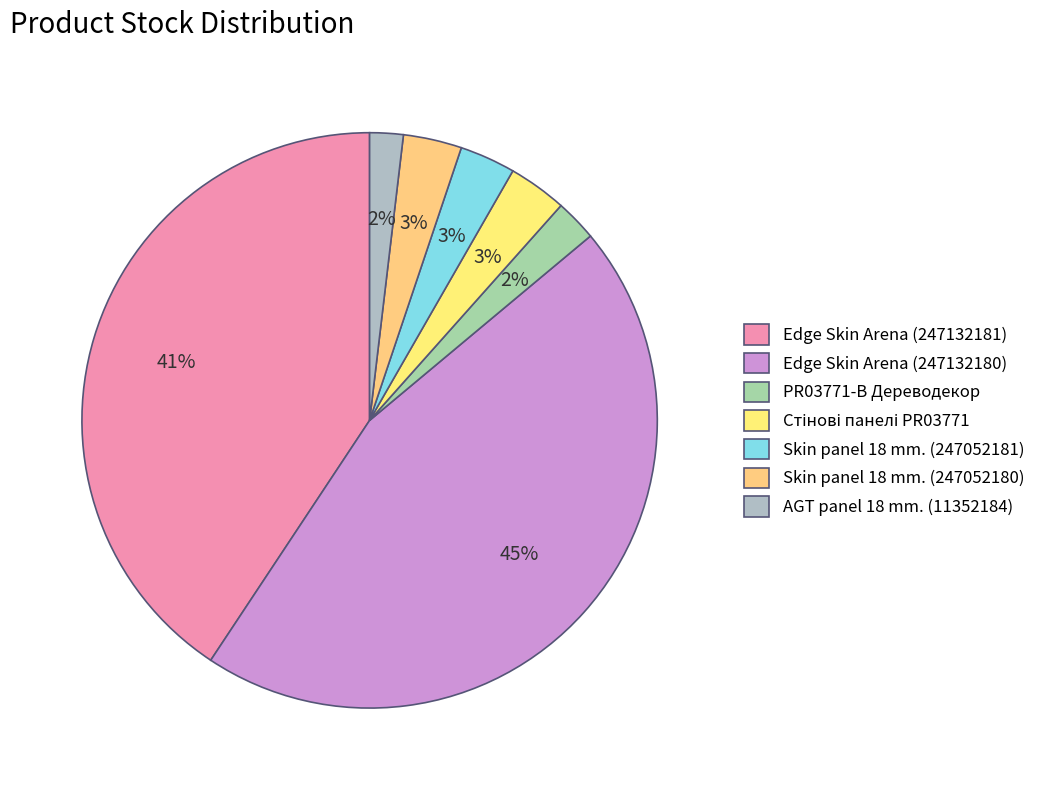

How many segments does this pie chart have?

7